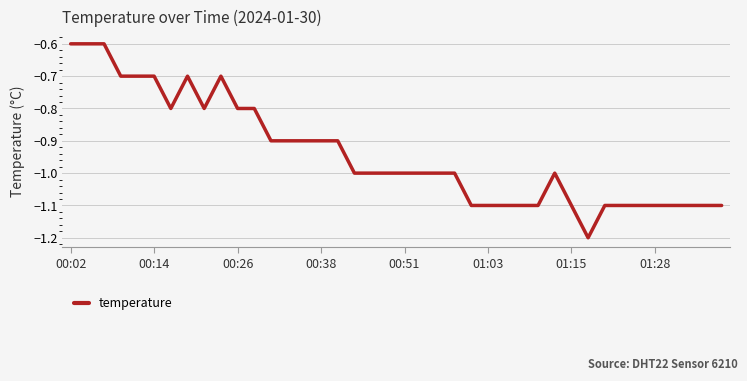

What is the greatest value displayed?

-0.6